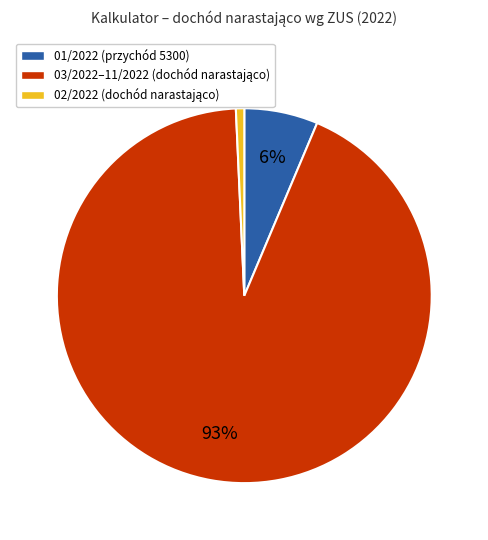

To the nearest percent, what is the difference between the largest and smallest slice percentages?

92%